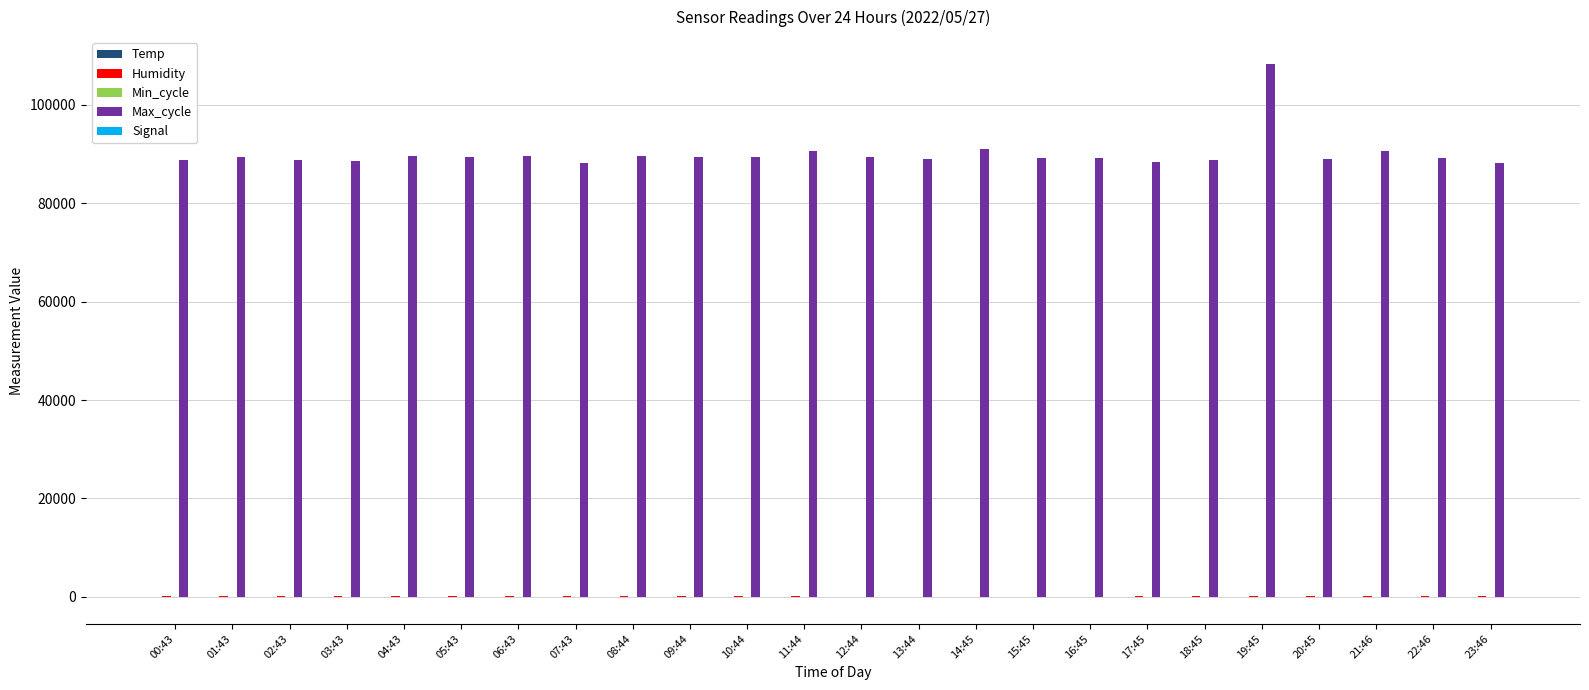

What is the maximum value shown in the chart?

108358.0